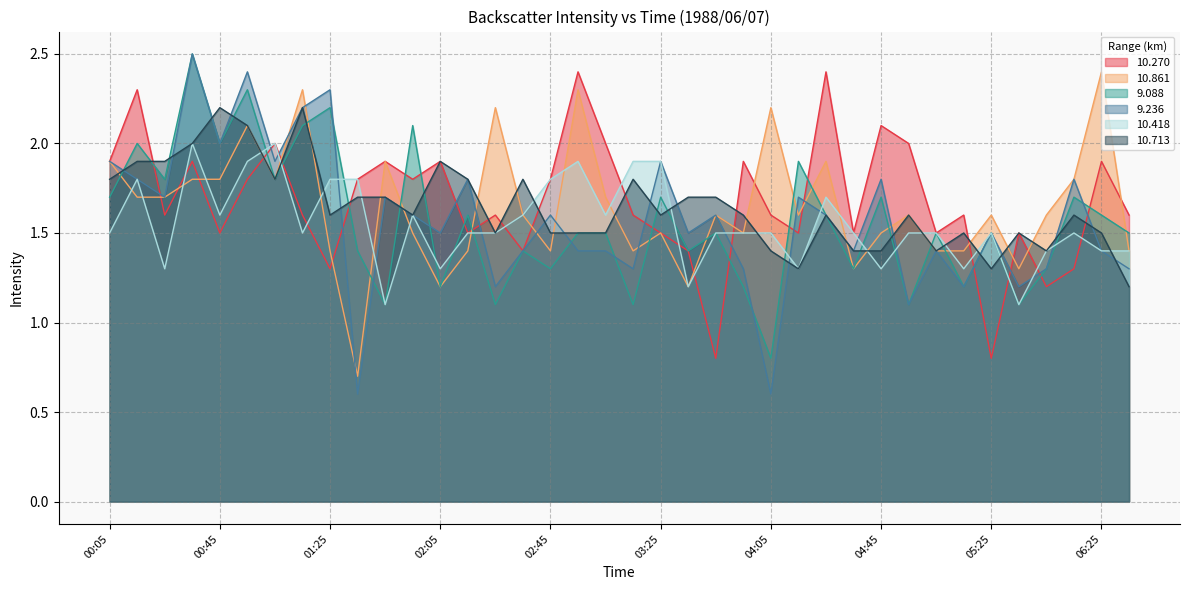

Which series has the largest total across all categories?

10.270